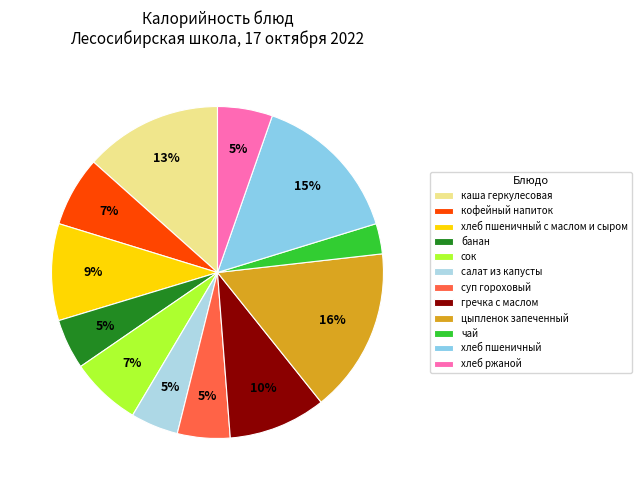

Is сок the majority of the pie?

No